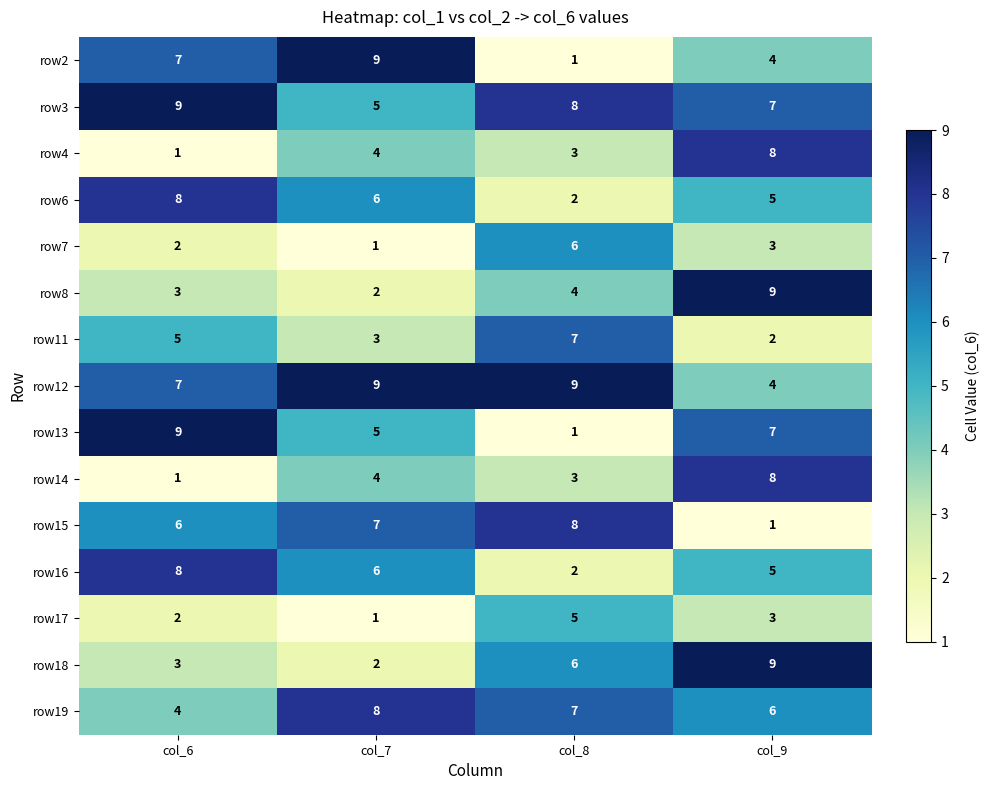

Rank the categories by row17 value from highest to lowest.

col_8, col_9, col_6, col_7